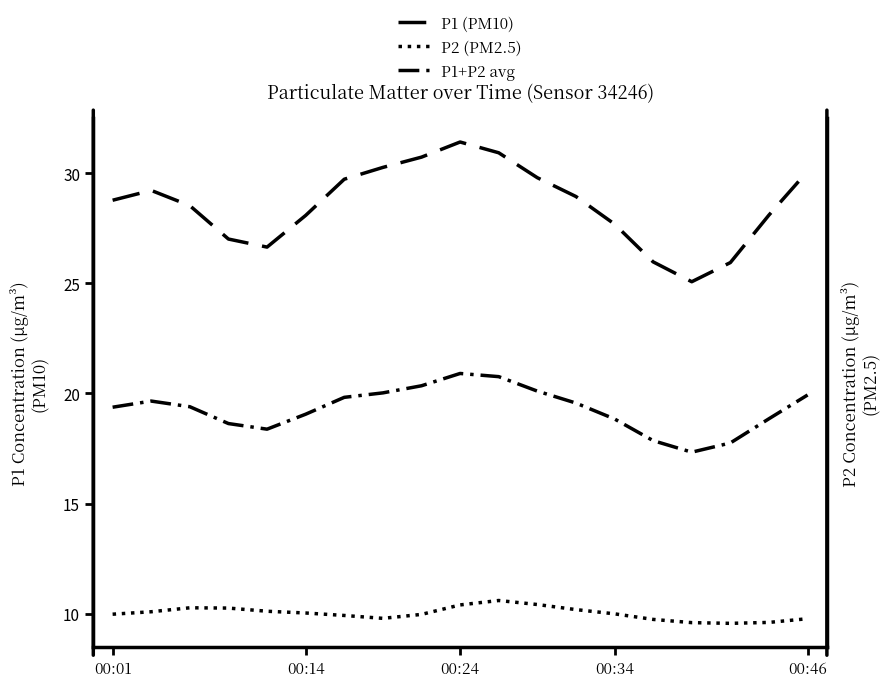

Reading right to left, list all the values displayed in this chart.

P1 (PM10): 30.1	28.1	25.9	25.1	26.0	27.7	28.9	29.8	30.9	31.4	30.7	30.3	29.7	28.1	26.6	27.0	28.5	29.2	28.8
P2 (PM2.5): 9.8	9.6	9.6	9.6	9.7	10.0	10.2	10.4	10.6	10.4	10.0	9.8	9.9	10.0	10.1	10.3	10.3	10.1	10.0
P1+P2 avg: 19.9	18.9	17.8	17.3	17.9	18.8	19.6	20.1	20.8	20.9	20.3	20.0	19.8	19.1	18.4	18.6	19.4	19.7	19.4